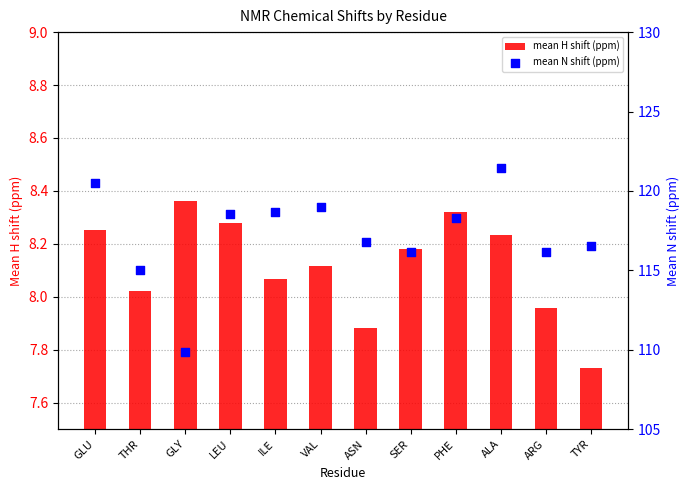

Which series has the largest total across all categories?

mean N shift (ppm)